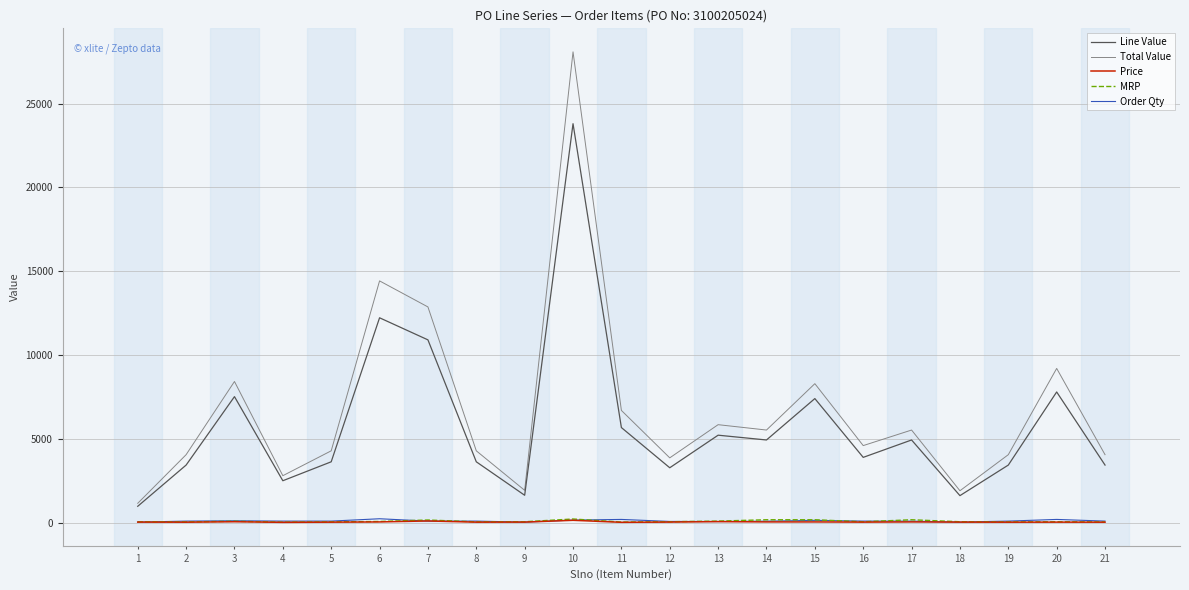

What is the difference between the highest and lowest values at 10?

27931.5